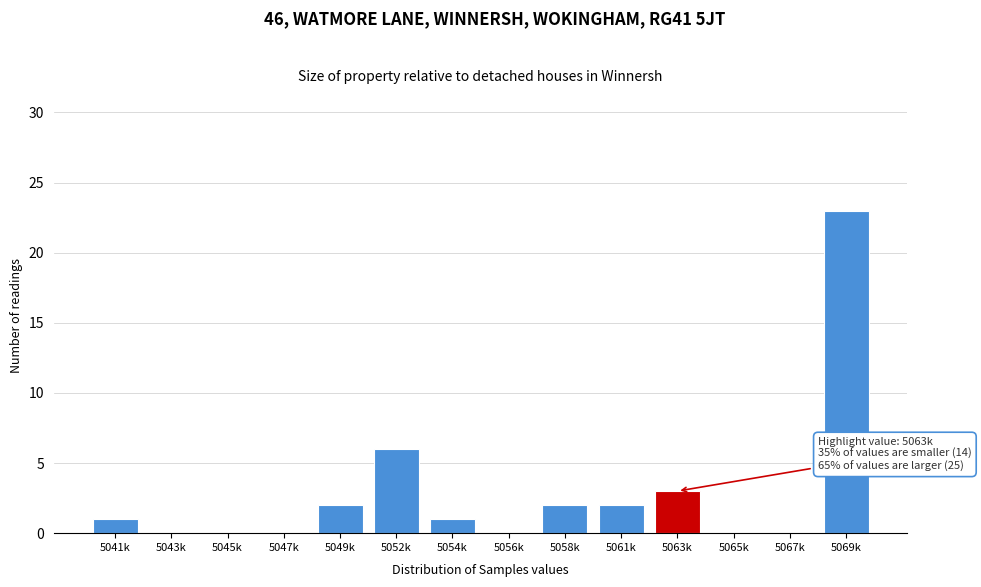

Reading left to right, transcribe all the data shown in this chart.

5041k=1	5043k=0	5045k=0	5047k=0	5049k=2	5052k=6	5054k=1	5056k=0	5058k=2	5061k=2	5063k=3	5065k=0	5067k=0	5069k=23